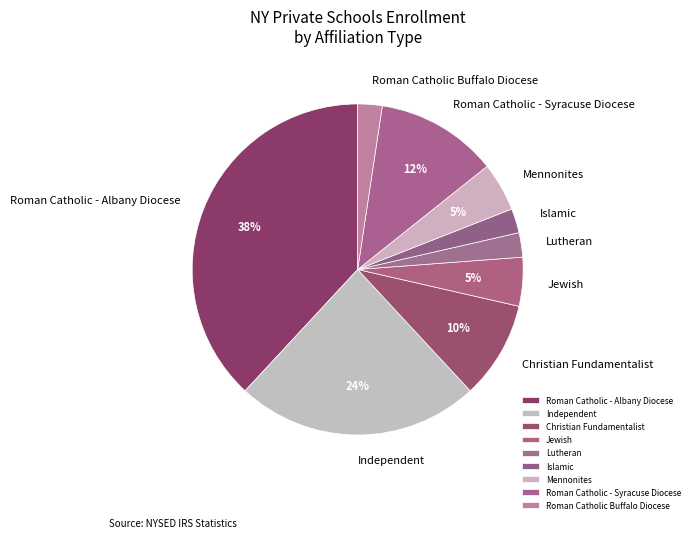

Between Independent and Lutheran, which is larger?

Independent